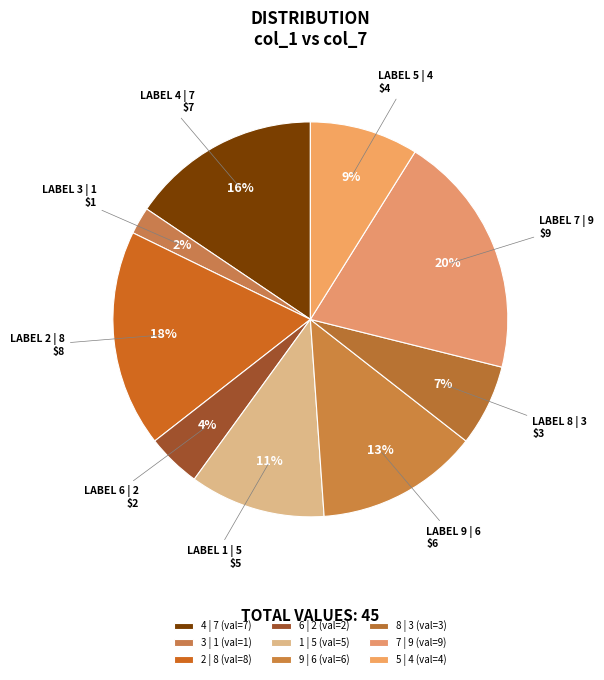

How many slices are in this pie chart?

9